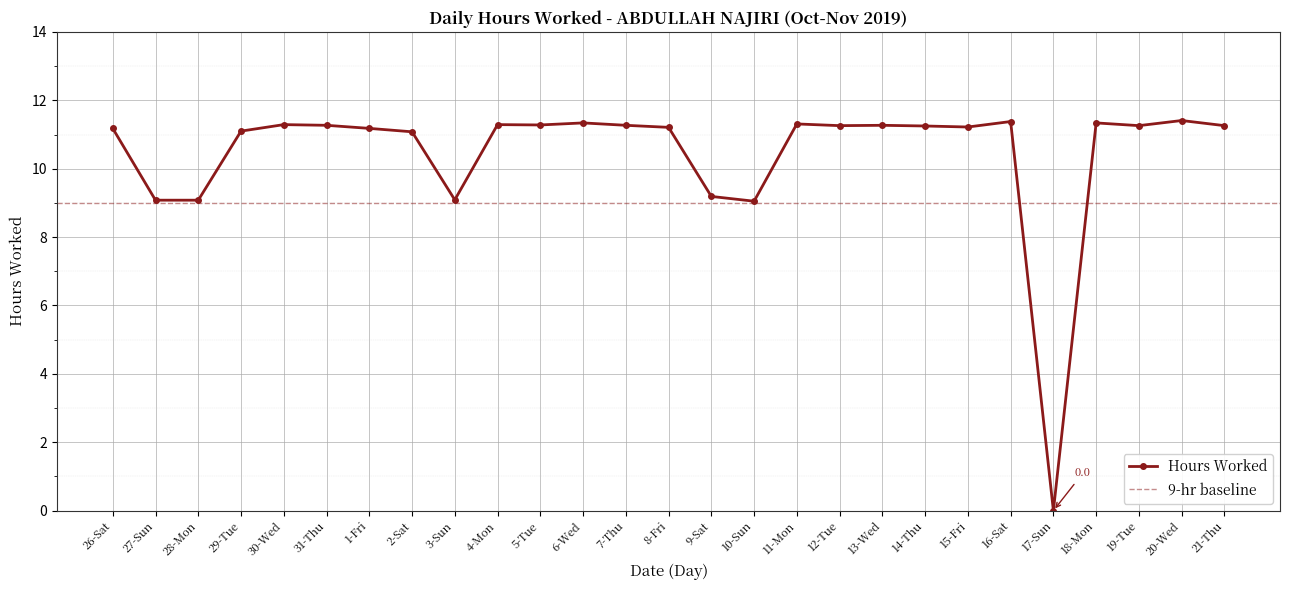

Approximately how many times larger is the value at 4-Mon compared to 27-Sun?

1.2